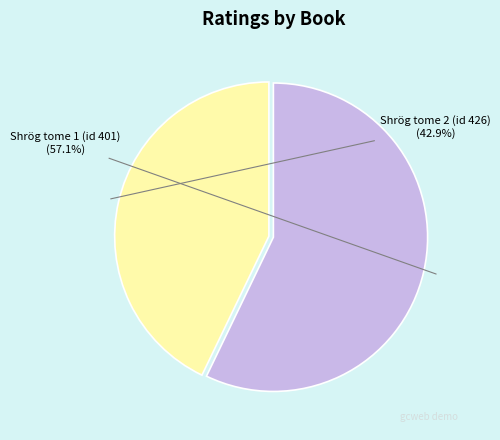

To the nearest percent, what is the average slice percentage?

50%